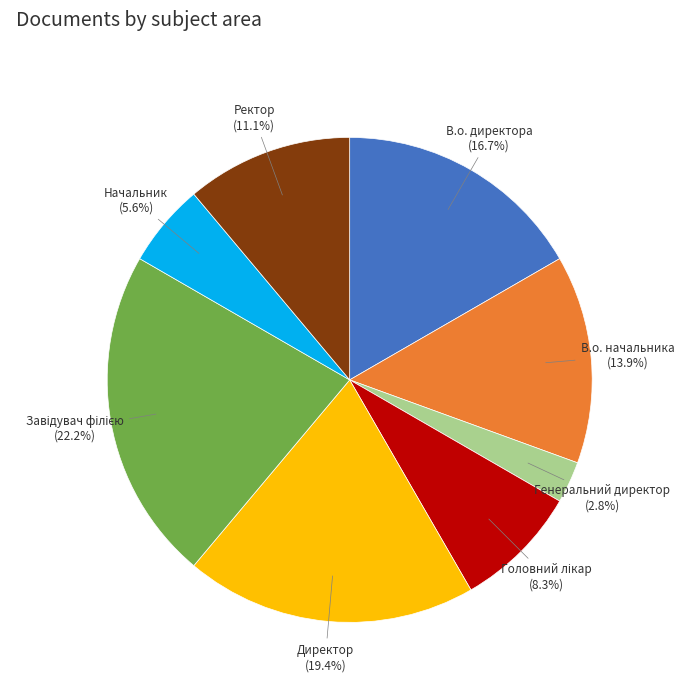

True or false: В.о. начальника accounts for 7% of the total.

False